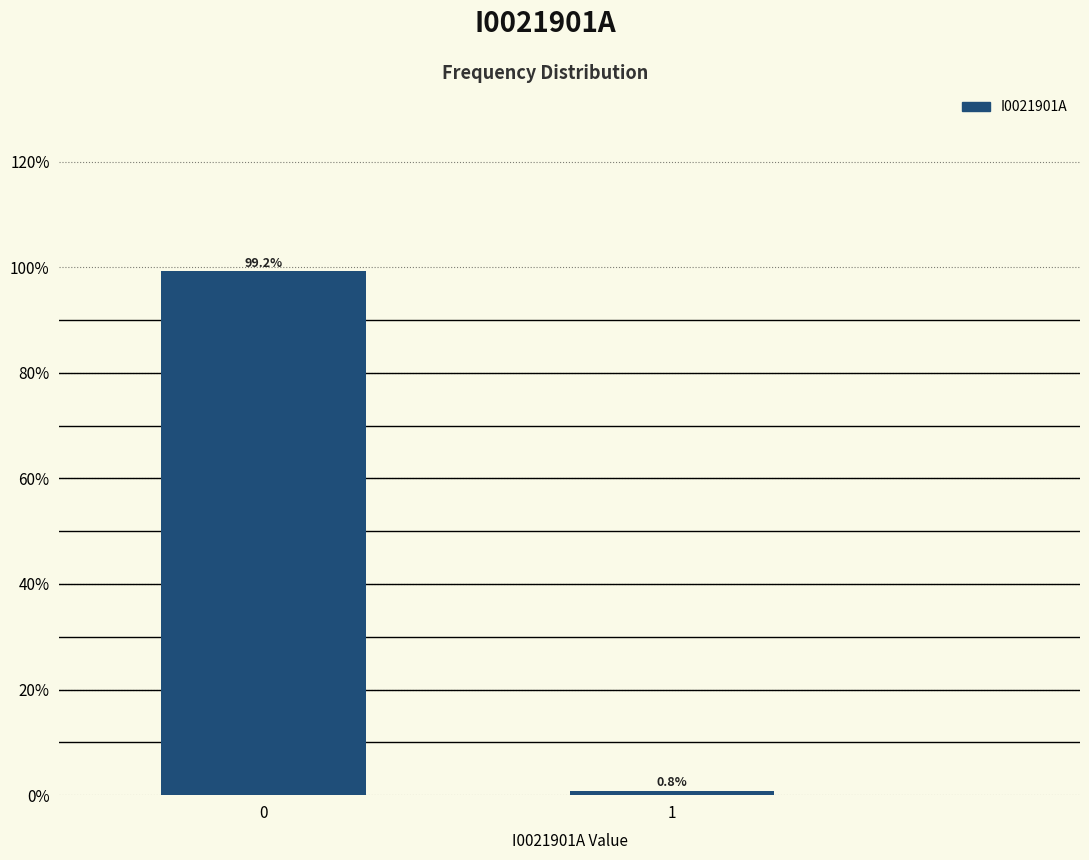

Reading left to right, extract all data points from this chart.

99.2	0.8